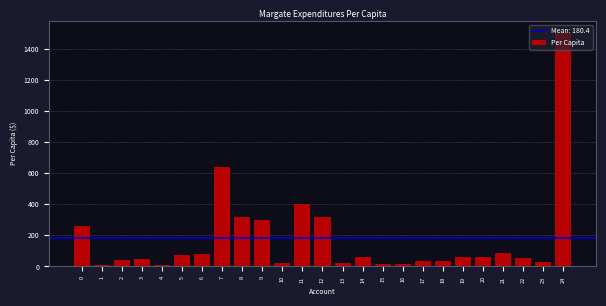

What is the maximum value shown in the chart?

1503.1